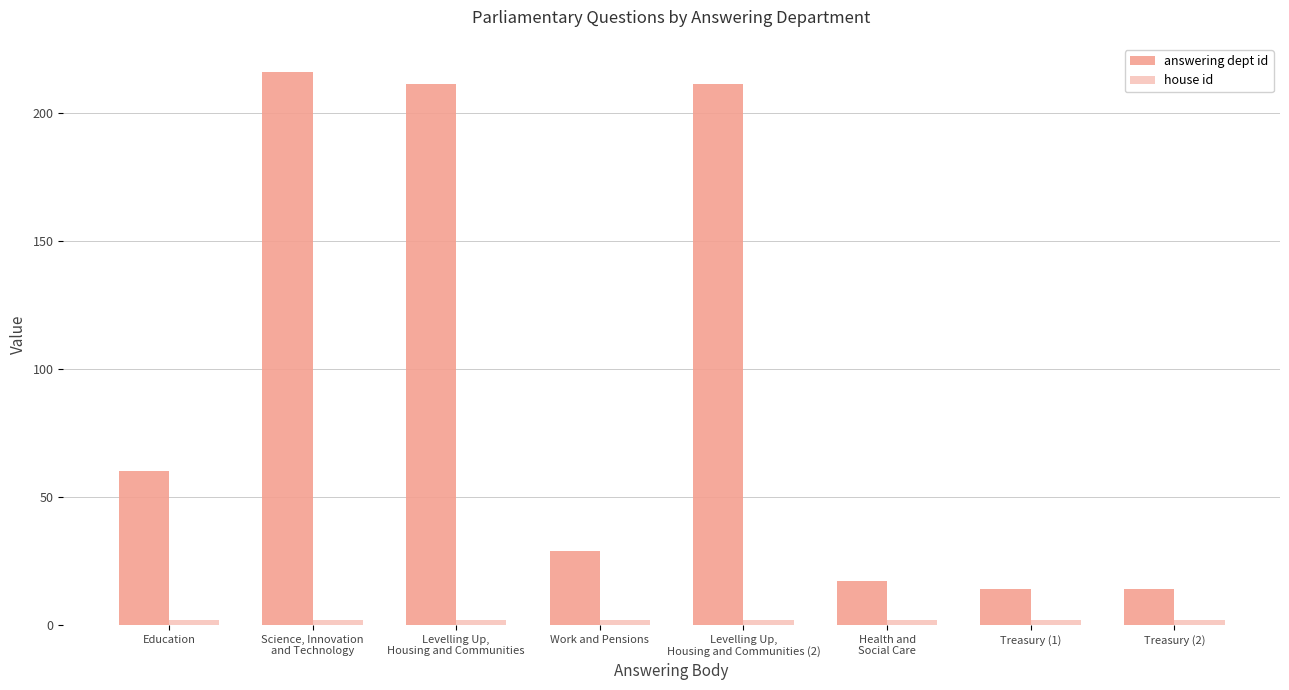

Read the house id value at Levelling Up,
Housing and Communities (2).

2